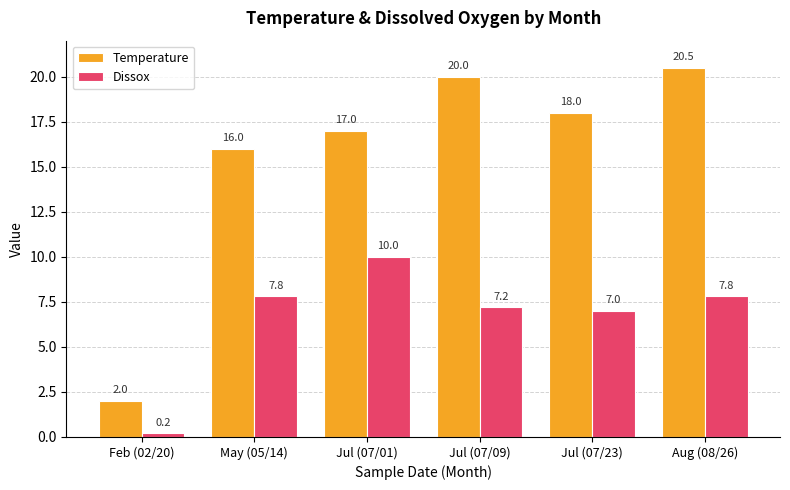

What is the average value of the Dissox series?

6.7